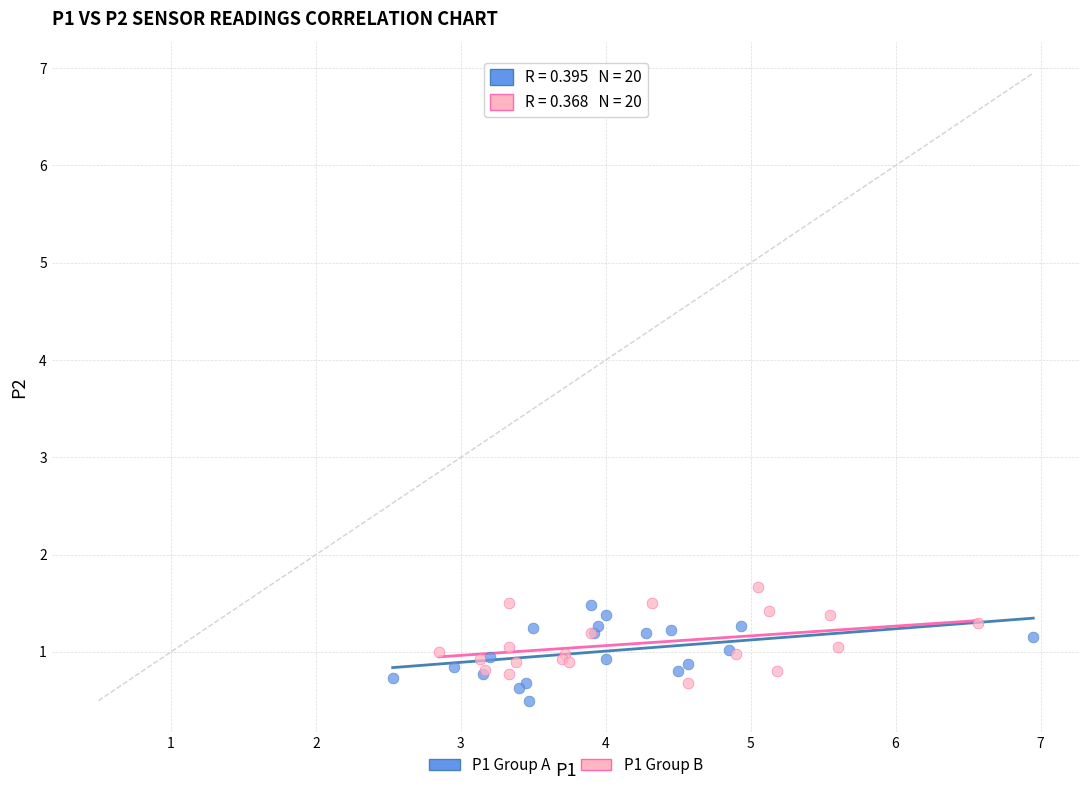

What are all the series names shown in the legend?

P1 Group A, P1 Group B